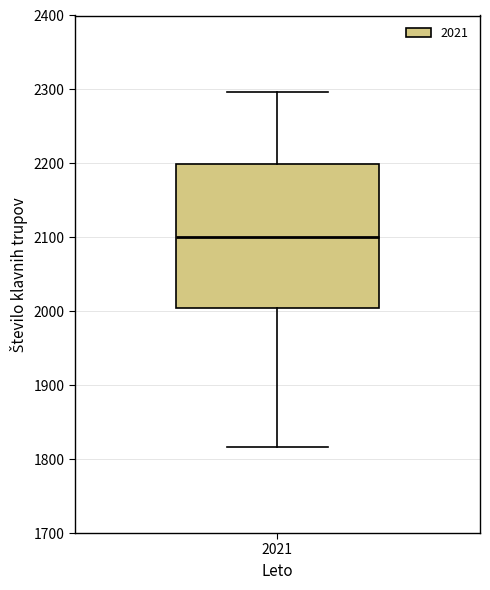

Where does the upper whisker of the box at x = 2021 end on the y-axis? The values are not printed on the chart, so give them approximately, as read against the axis.

2300